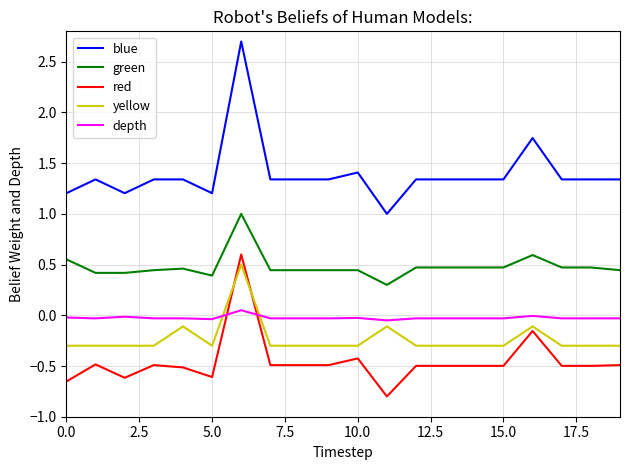

What is the difference between the maximum and minimum values in the red series?

1.4